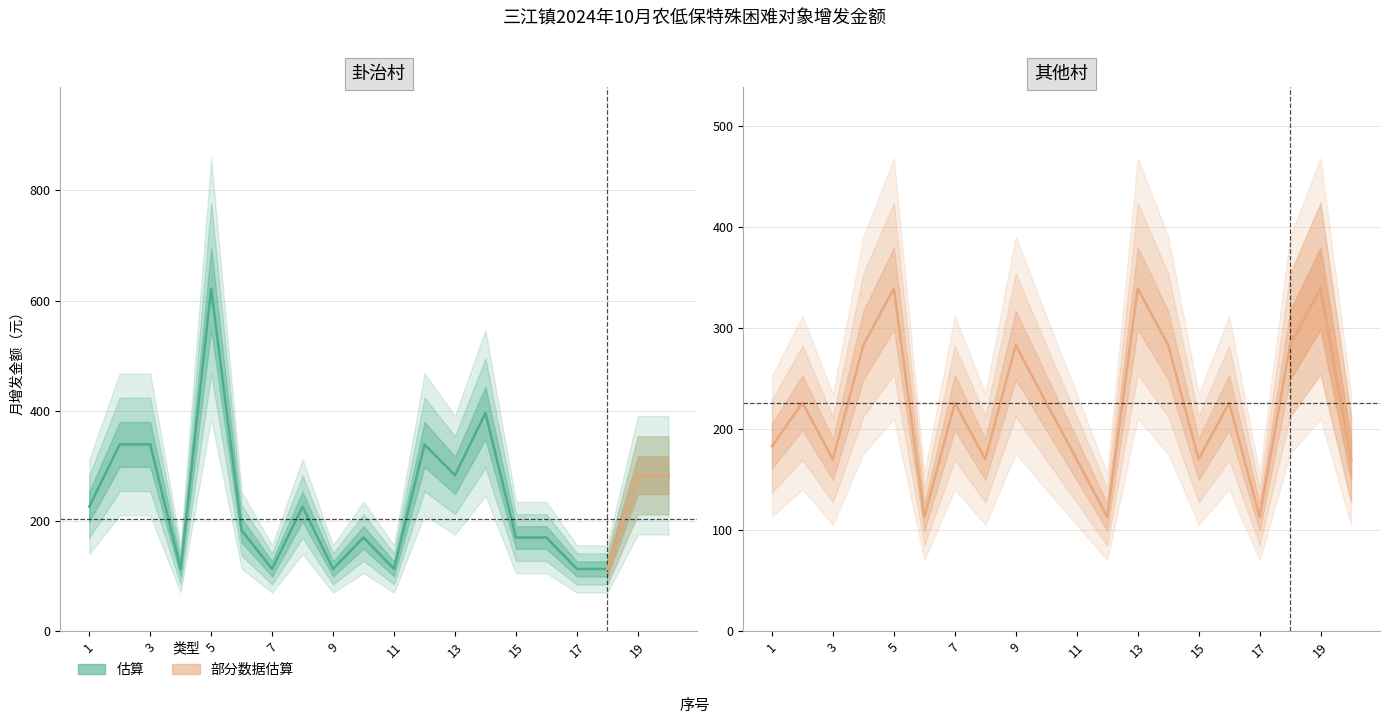

True or false: 其他村 has more than 1 interior local peaks.

True